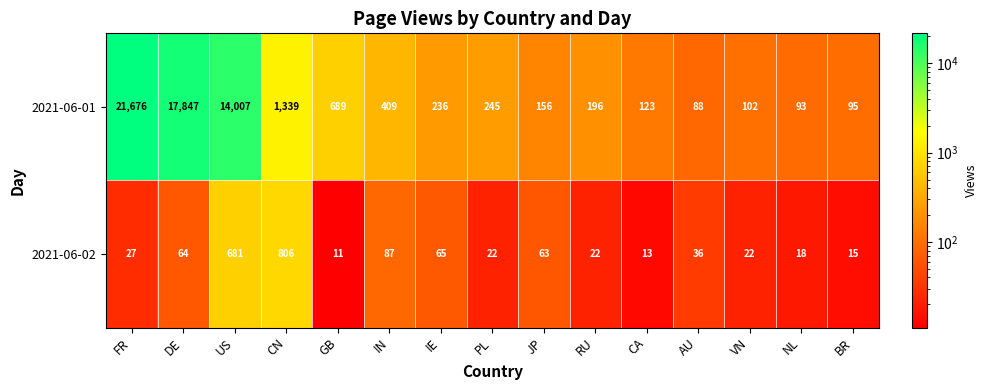

Reading left to right, extract all data points from this chart.

2021-06-01: FR=21676	DE=17847	US=14007	CN=1339	GB=689	IN=409	IE=236	PL=245	JP=156	RU=196	CA=123	AU=88	VN=102	NL=93	BR=95
2021-06-02: FR=27	DE=64	US=681	CN=806	GB=11	IN=87	IE=65	PL=22	JP=63	RU=22	CA=13	AU=36	VN=22	NL=18	BR=15